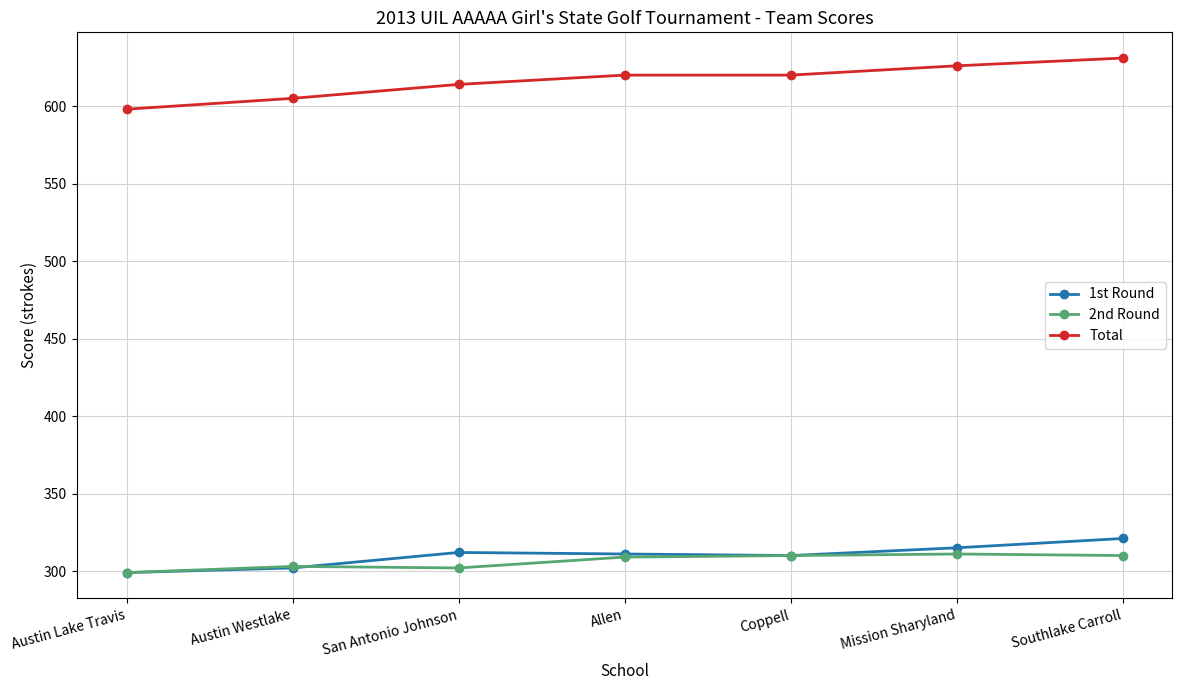

What is the value of the 1st Round point at the 7th from the left?

321